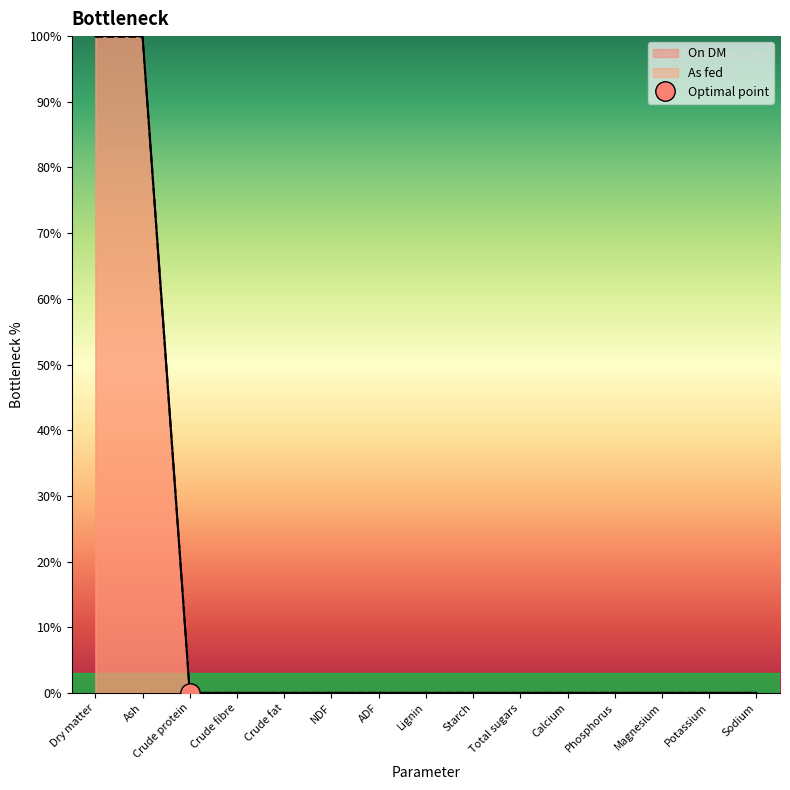

Reading right to left, what are all the values shown in this chart?

On DM: Sodium=0.0	Potassium=0.0	Magnesium=0.0	Phosphorus=0.0	Calcium=0.0	Total sugars=0.0	Starch=0.0	Lignin=0.0	ADF=0.0	NDF=0.0	Crude fat=0.0	Crude fibre=0.0	Crude protein=0.0	Ash=100.0	Dry matter=100.0
As fed: Sodium=0.0	Potassium=0.0	Magnesium=0.0	Phosphorus=0.0	Calcium=0.0	Total sugars=0.0	Starch=0.0	Lignin=0.0	ADF=0.0	NDF=0.0	Crude fat=0.0	Crude fibre=0.0	Crude protein=0.0	Ash=99.9	Dry matter=99.9